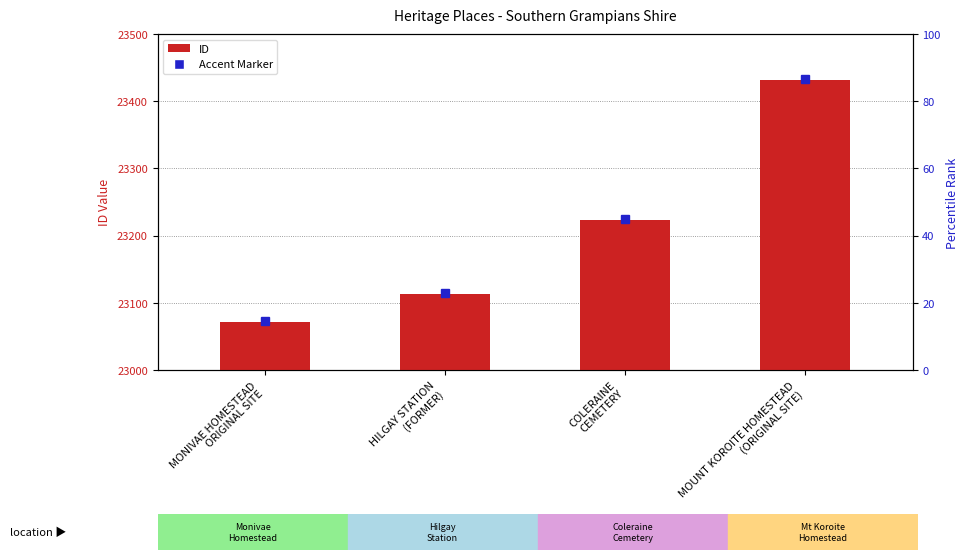

Count the number of categories in the chart.

4